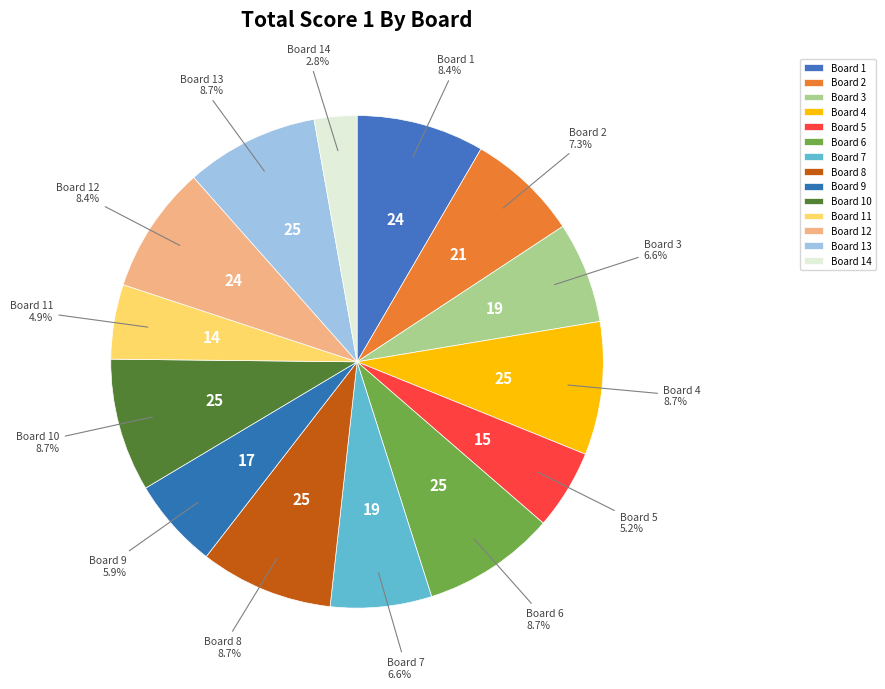

Approximately how many times larger is the value at Board 10 compared to Board 13?

1.0